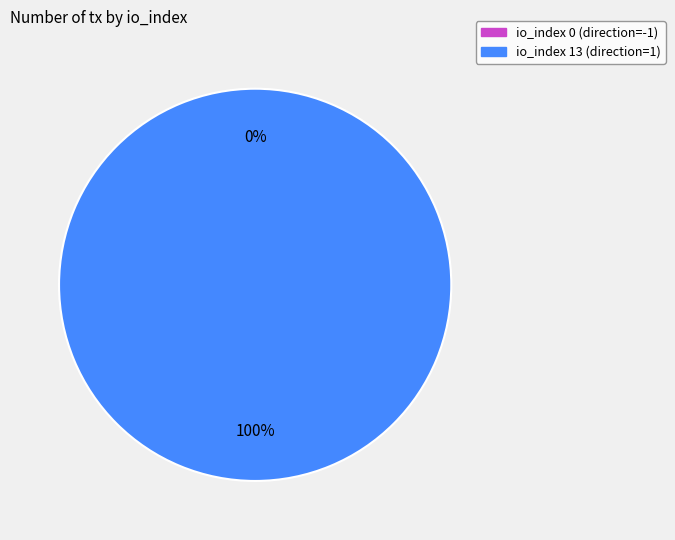

Does io_index=13 account for over 50% of the chart?

Yes